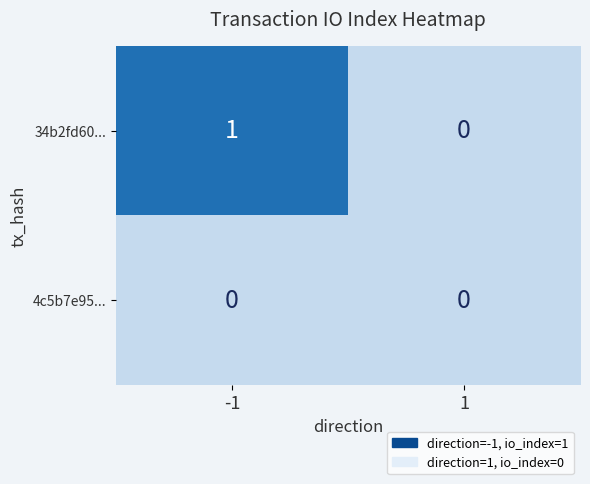

Which series has the largest total across all categories?

34b2fd60...